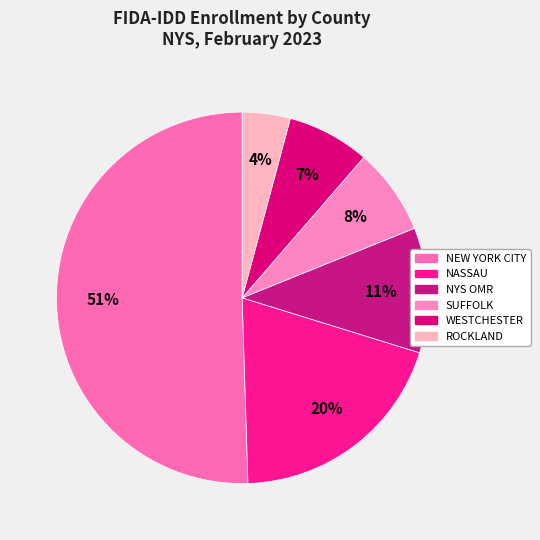

Does NEW YORK CITY account for over 50% of the chart?

Yes